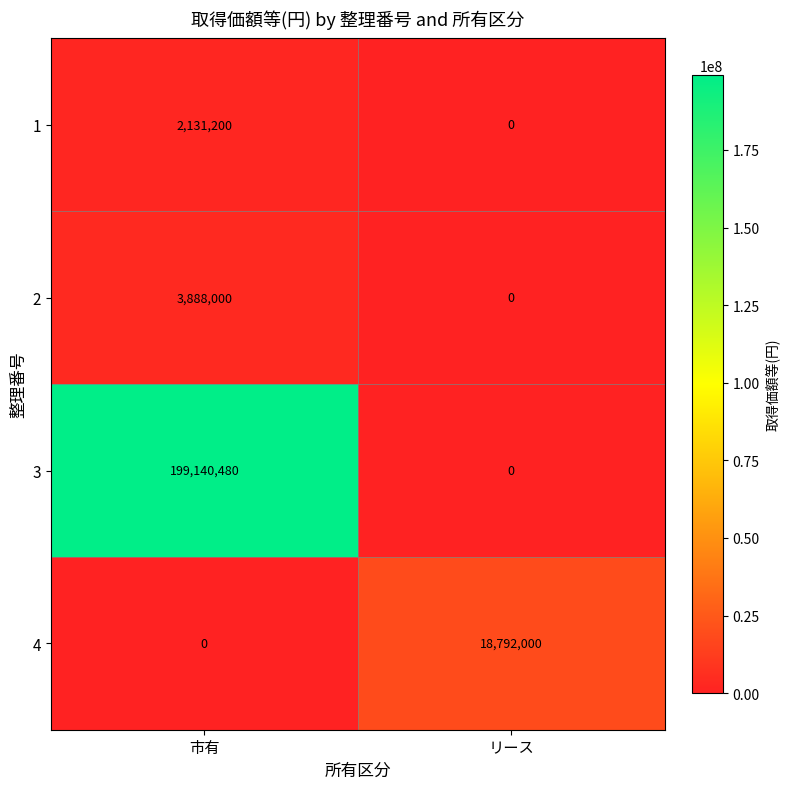

Between 市有 and リース, which series saw the biggest shift?

3